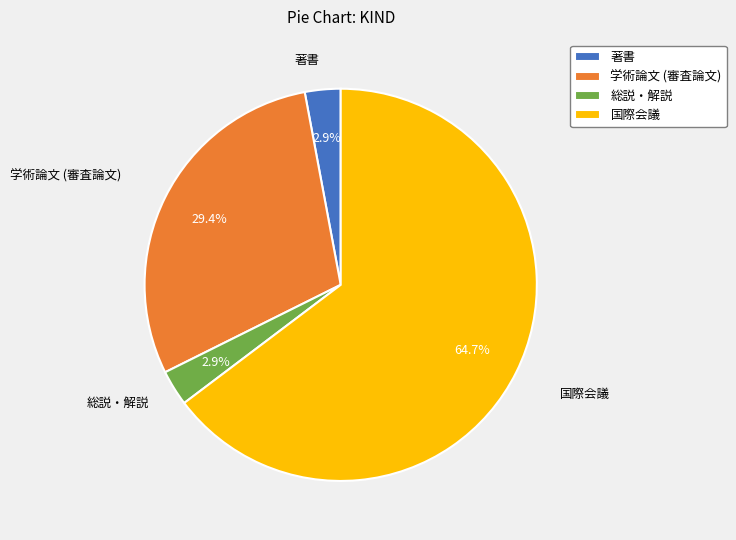

To the nearest percent, what percentage of the pie is 総説・解説?

3%